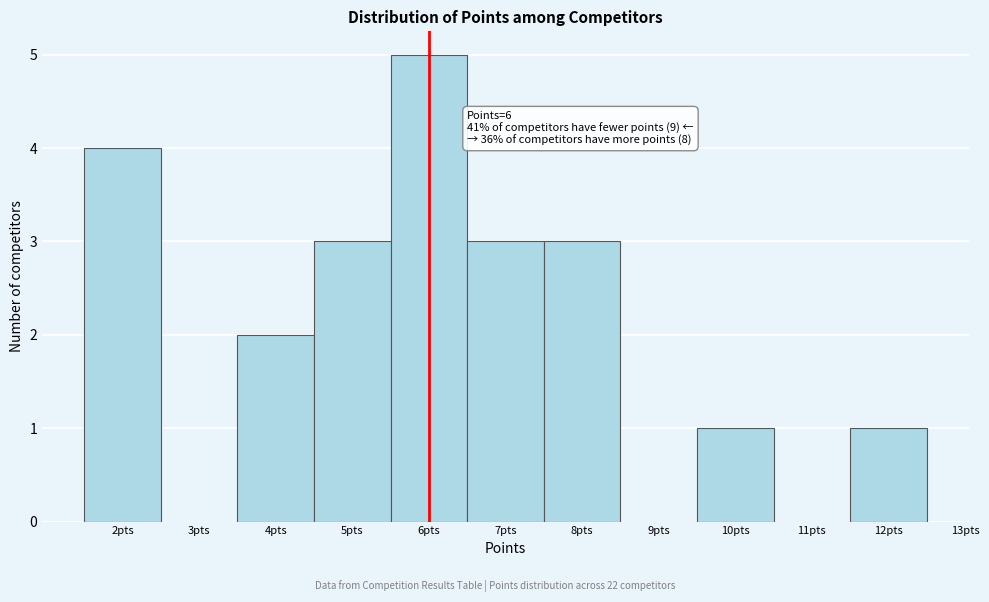

Which range on the x-axis has the tallest bar?

5.5 to 6.5